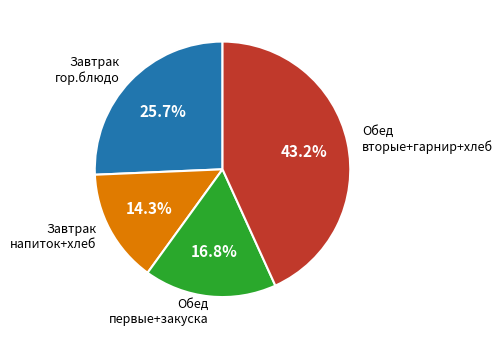

Does Завтрак гор.блюдо represent more than half of the total?

No